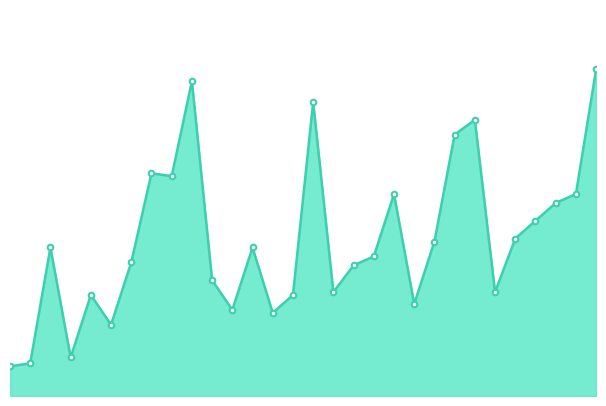

What is the value of the 27th point from the left?

59